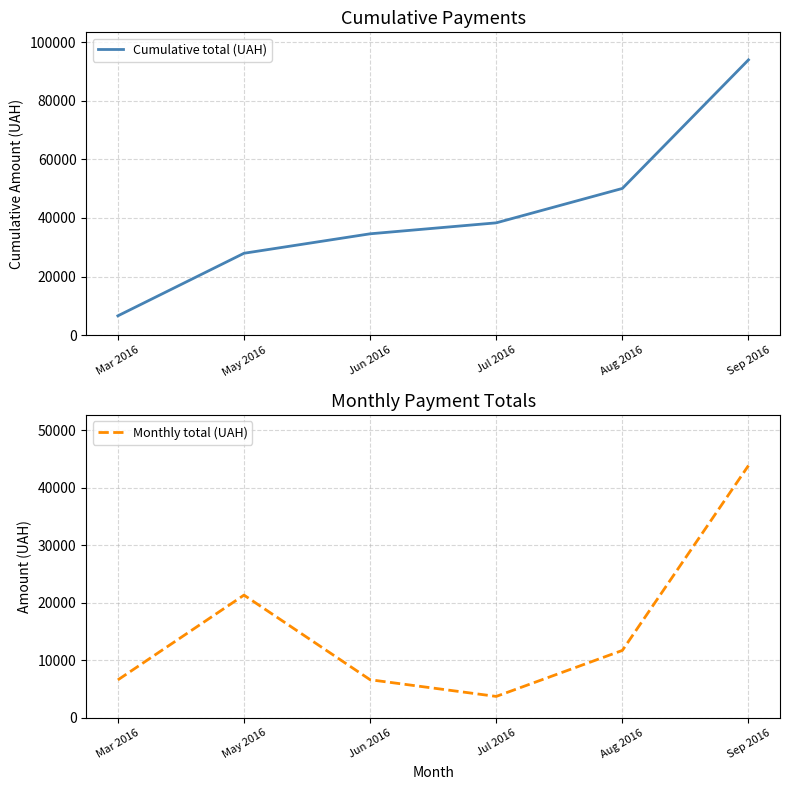

Which series has the largest range (max minus min)?

Cumulative total (UAH)